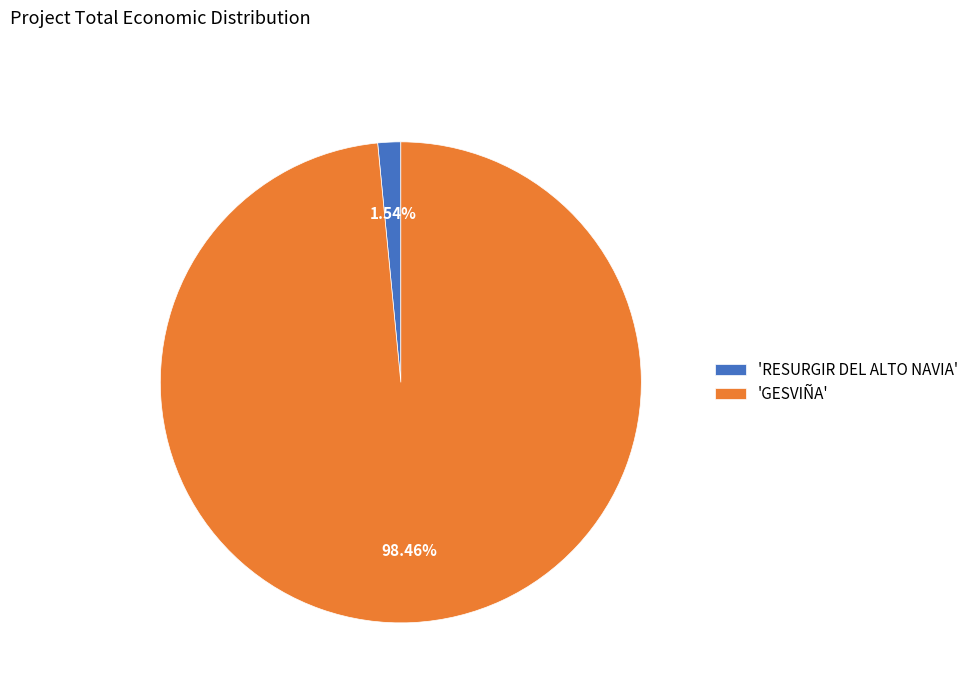

Which category has the biggest portion of the pie?

'GESVIÑA'